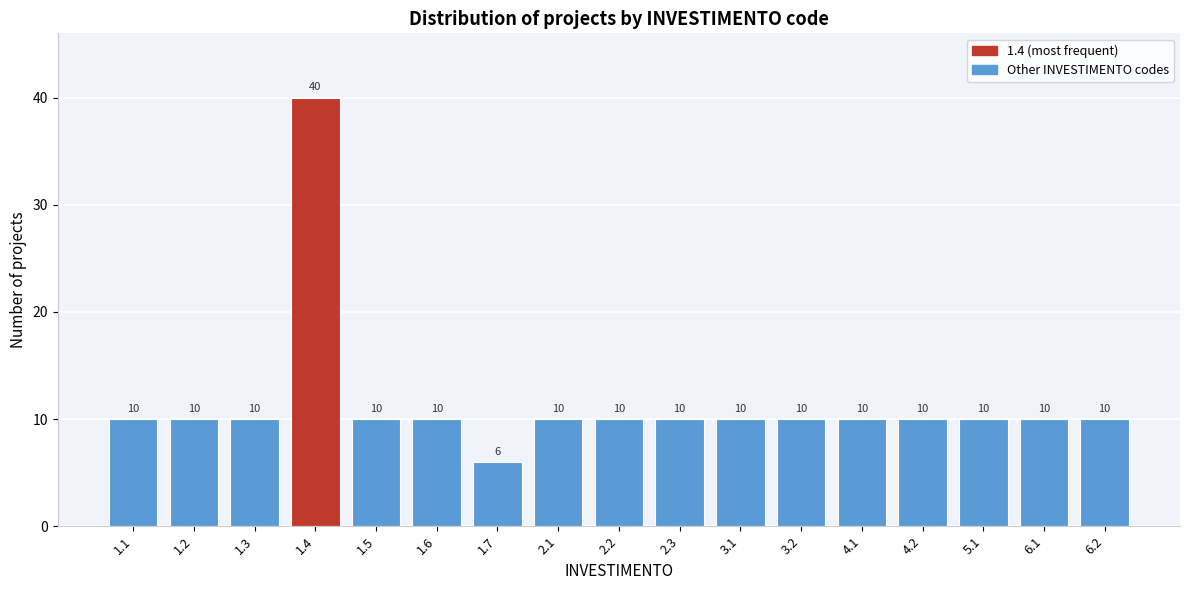

Reading right to left, transcribe all the data shown in this chart.

10	10	10	10	10	10	10	10	10	10	6	10	10	40	10	10	10